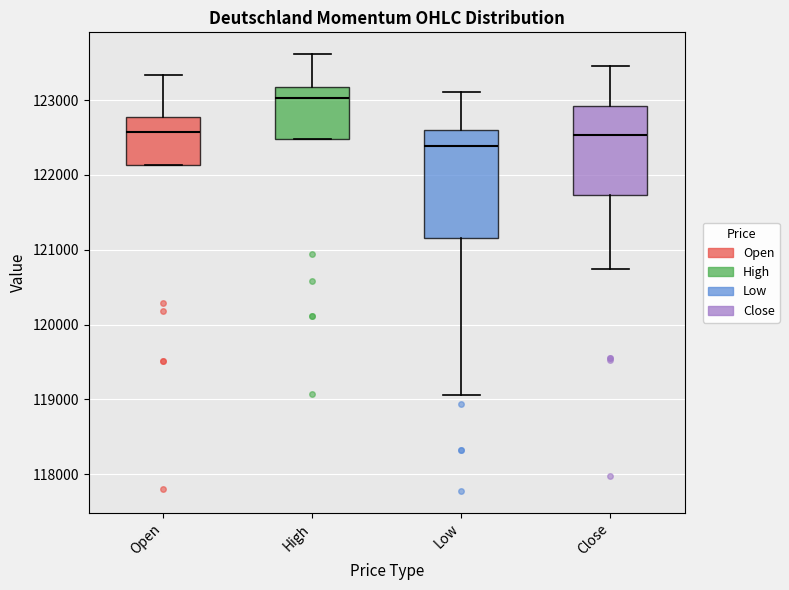

Which box has the highest median line?

High